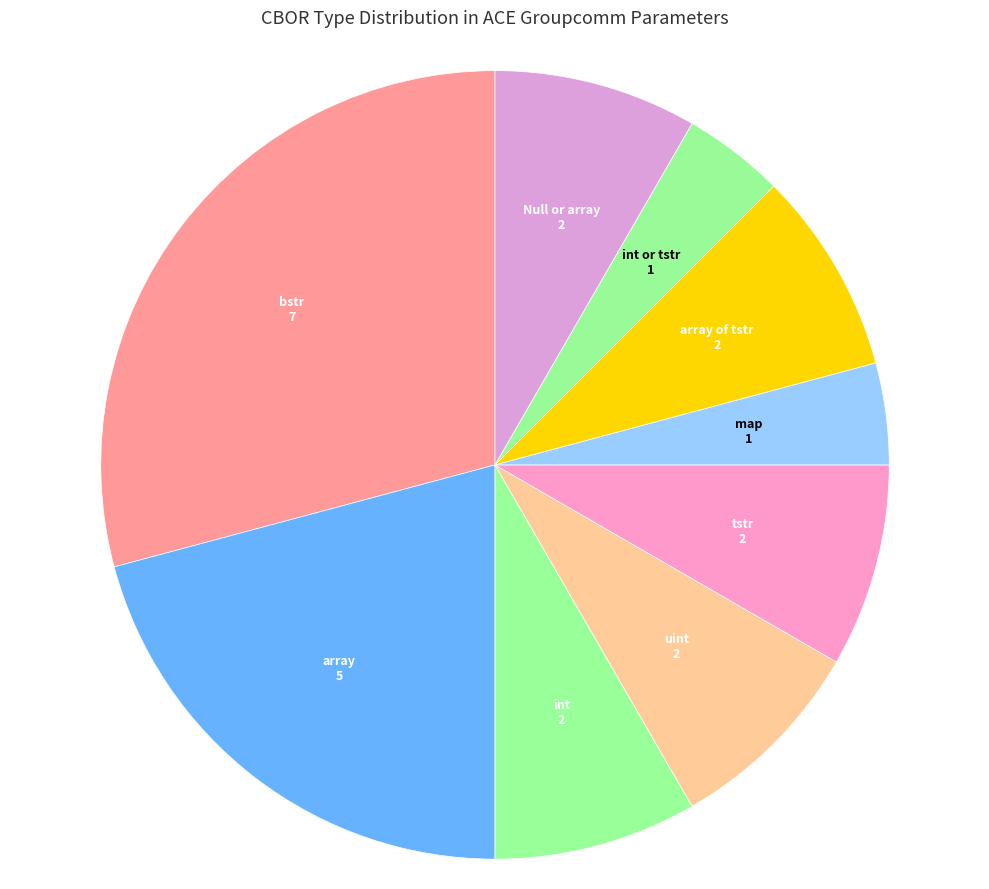

Combined, do tstr and Null or array account for over 50%?

No